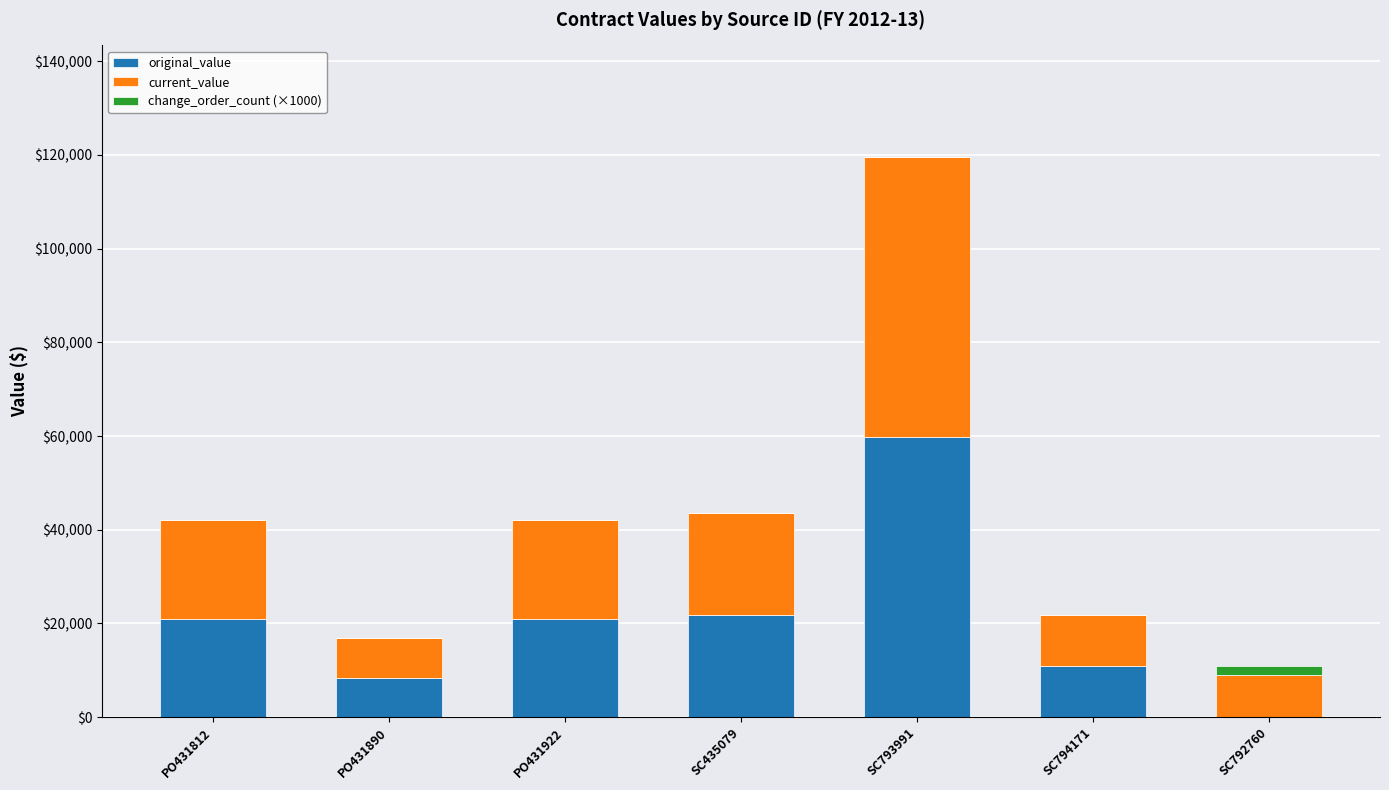

What is the sum of the original_value values at PO431922 and SC793991?

80752.0